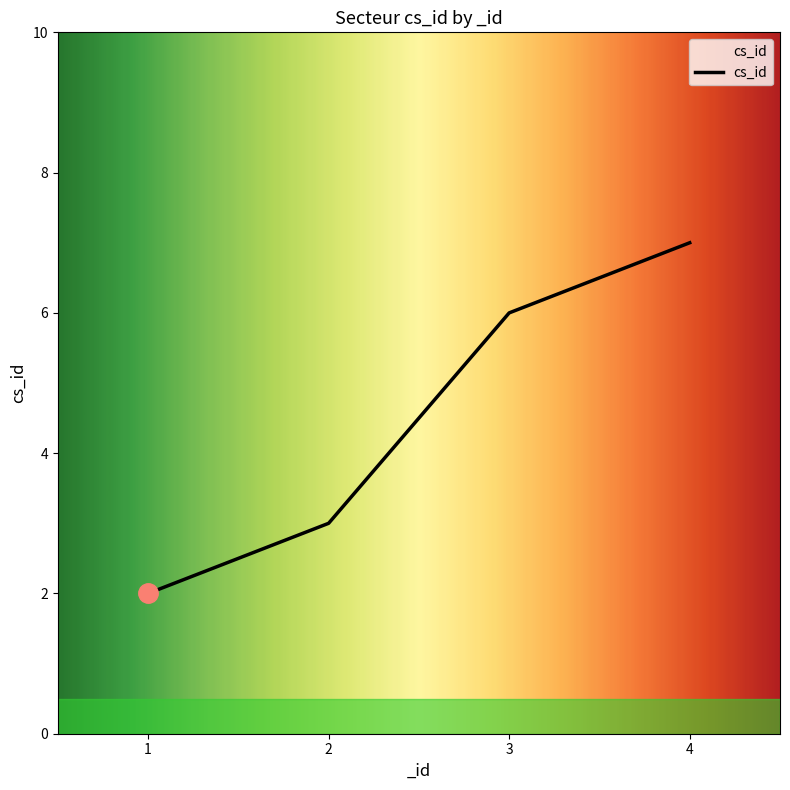

List the labels in order of value, smallest first.

1, 2, 3, 4